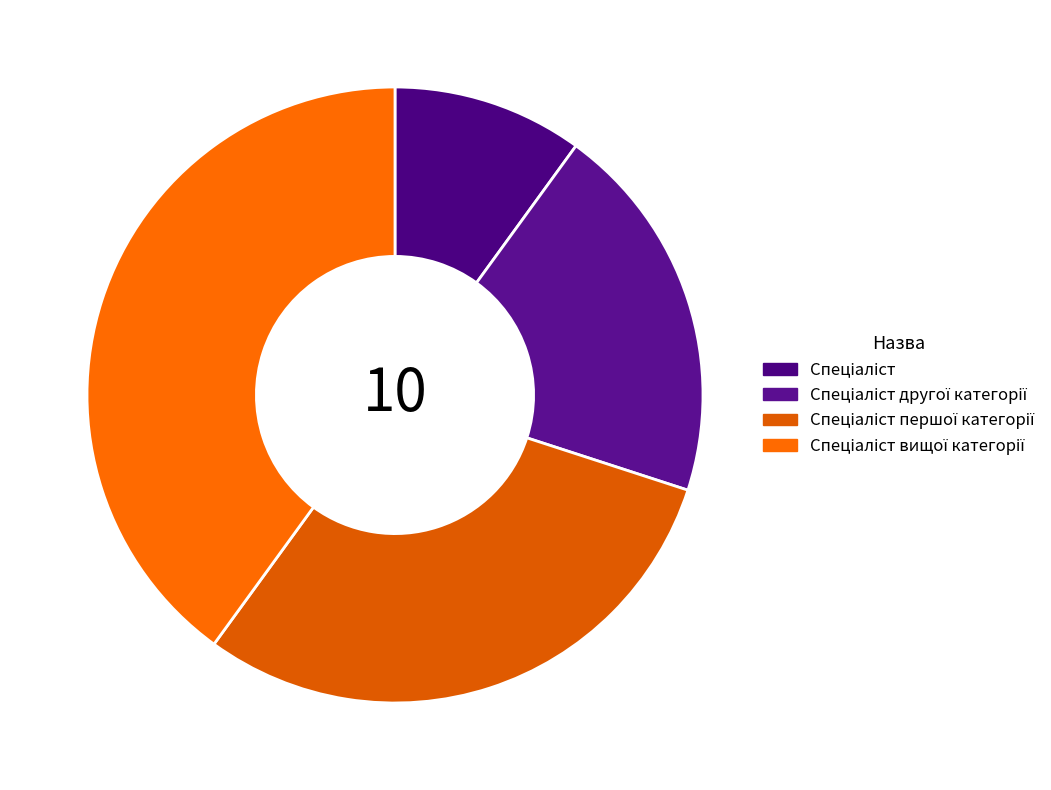

Is Спеціаліст першої категорії the majority of the pie?

No